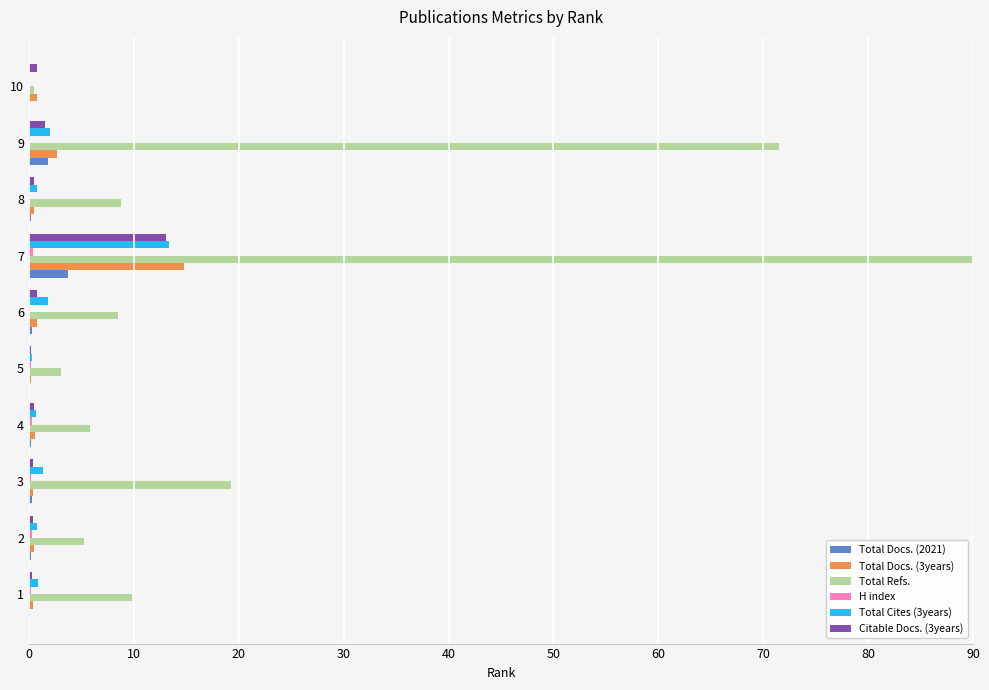

At which category is the sum across all series the highest?

7